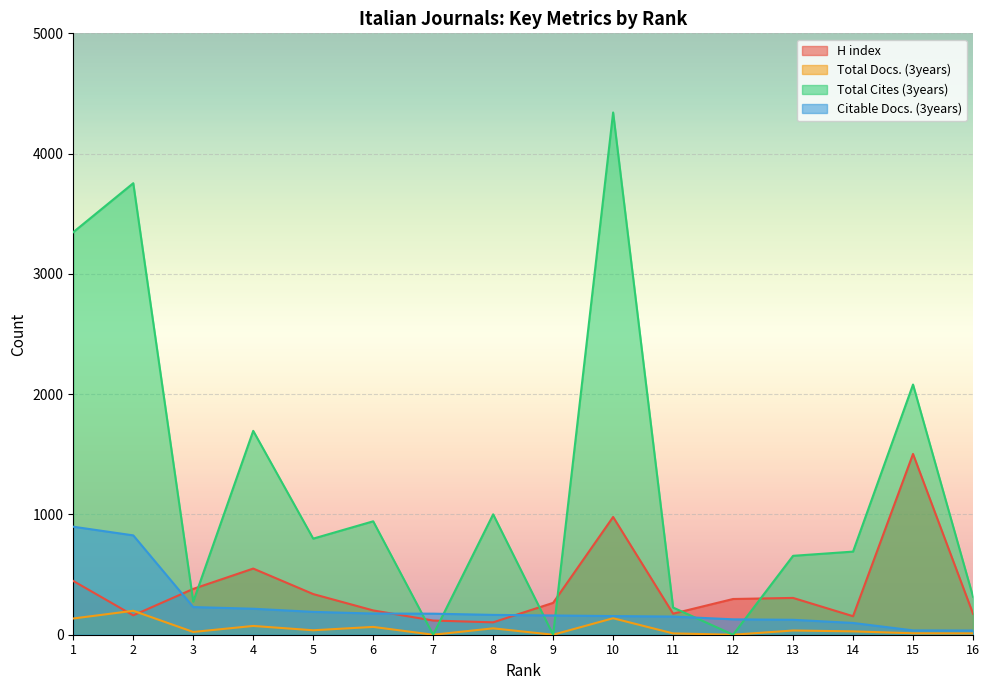

What is the value of the Total Cites (3years) point at the 1st from the left?

3347